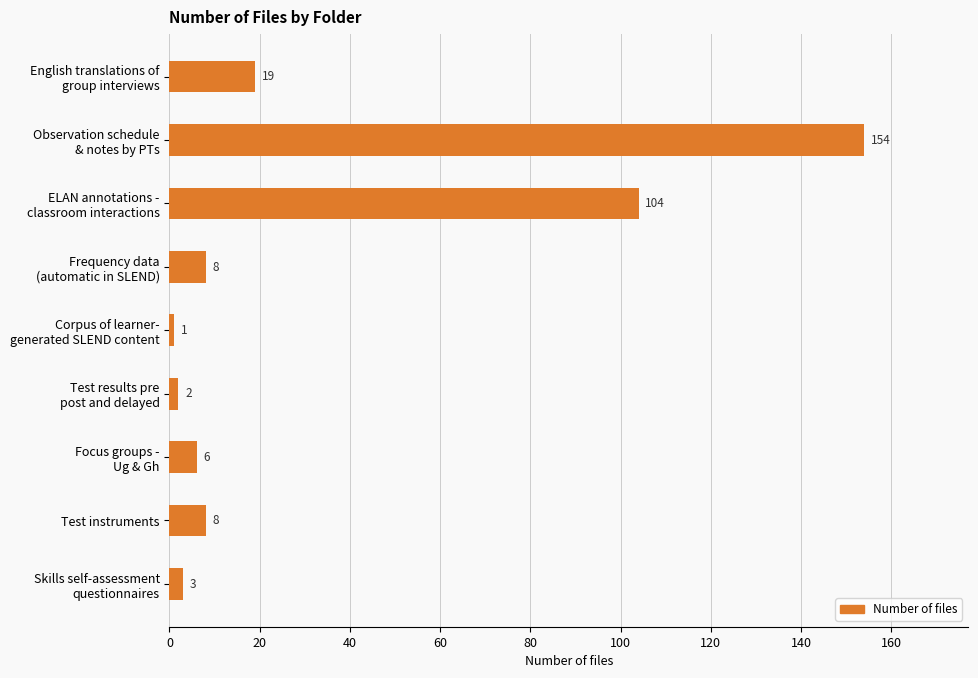

What is the greatest value displayed?

154